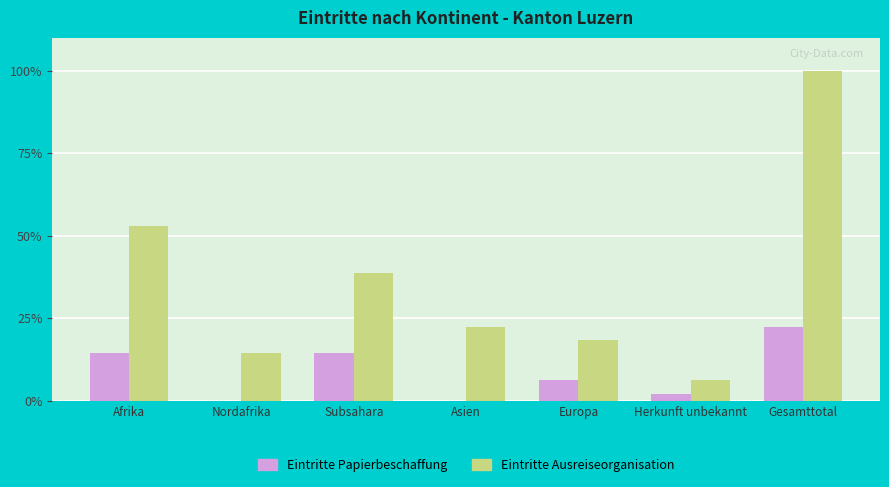

What is the greatest value displayed?

100.0